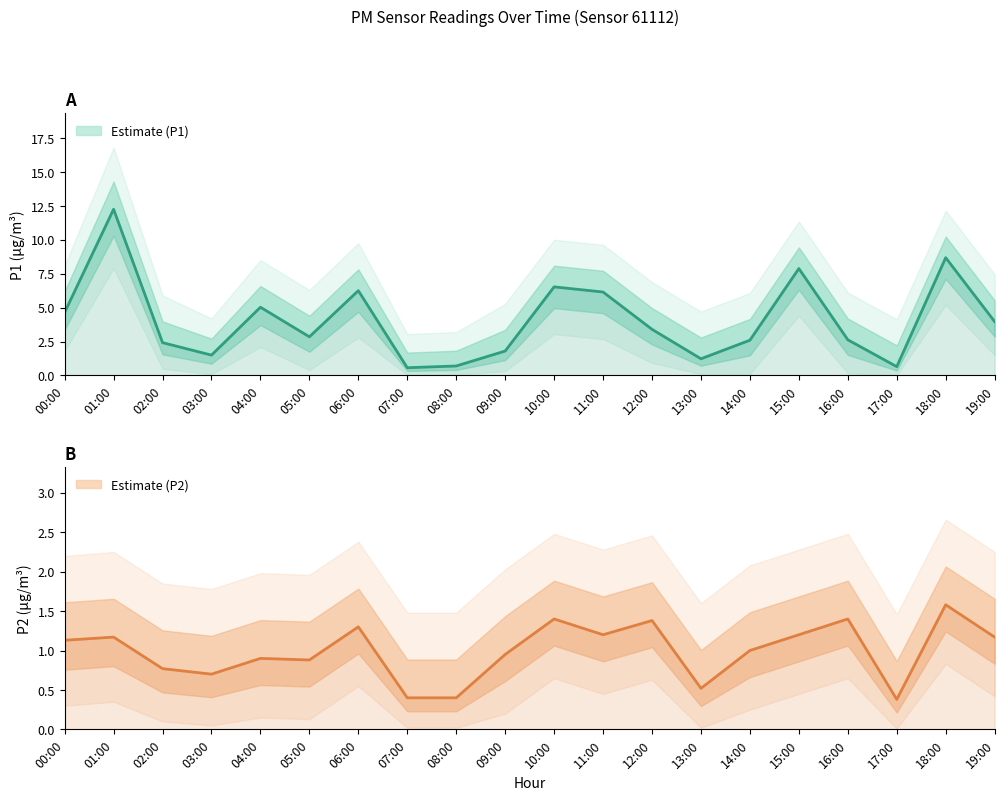

What is the value of the P2 Estimate point at the 14th from the left?

0.5